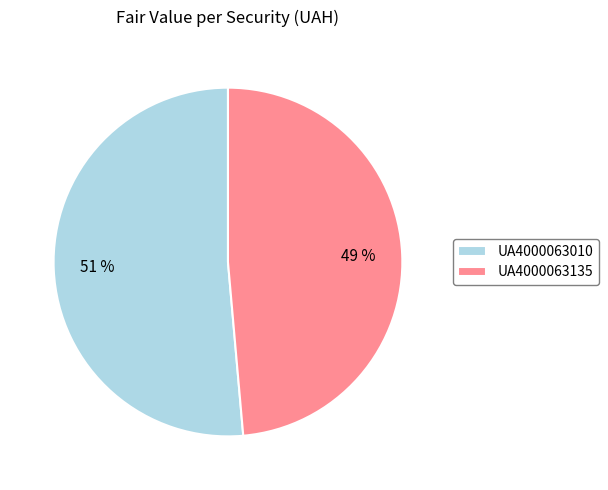

Is the sum of UA4000063135 and UA4000063010 greater than half?

Yes